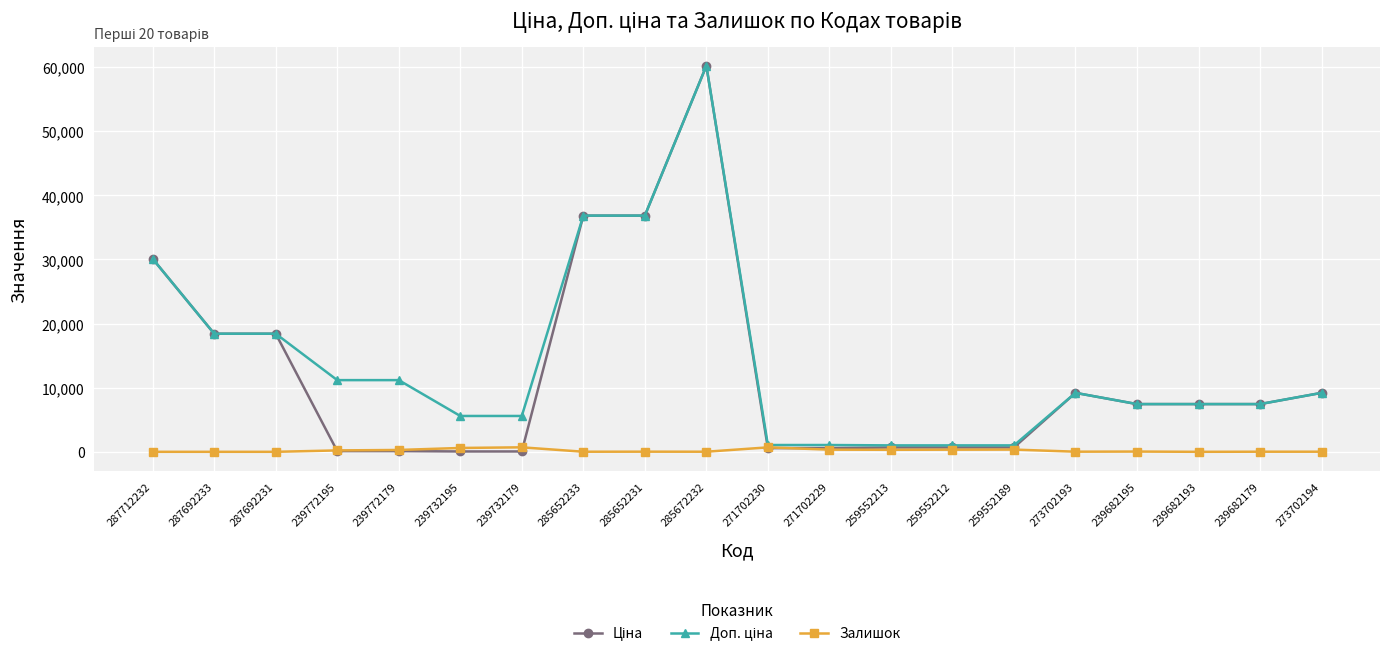

Count the number of data series in this chart.

3